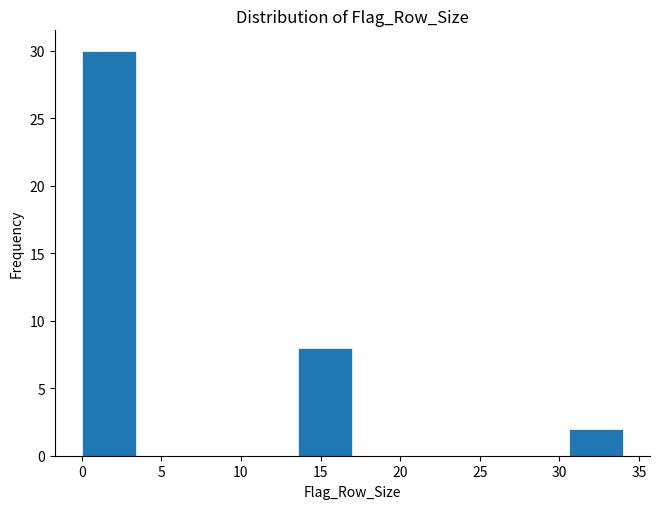

Reading left to right, list every bar in this chart as the range it spans on the x-axis followed by its height. Neither the bar edges nor the heights are printed on the chart, so give them approximately, as read against the axes.

0.0 to 3.4: 30
3.4 to 6.8: 0
6.8 to 10.2: 0
10.2 to 13.6: 0
13.6 to 17.0: 8
17.0 to 20.4: 0
20.4 to 23.8: 0
23.8 to 27.2: 0
27.2 to 30.6: 0
30.6 to 34.0: 2